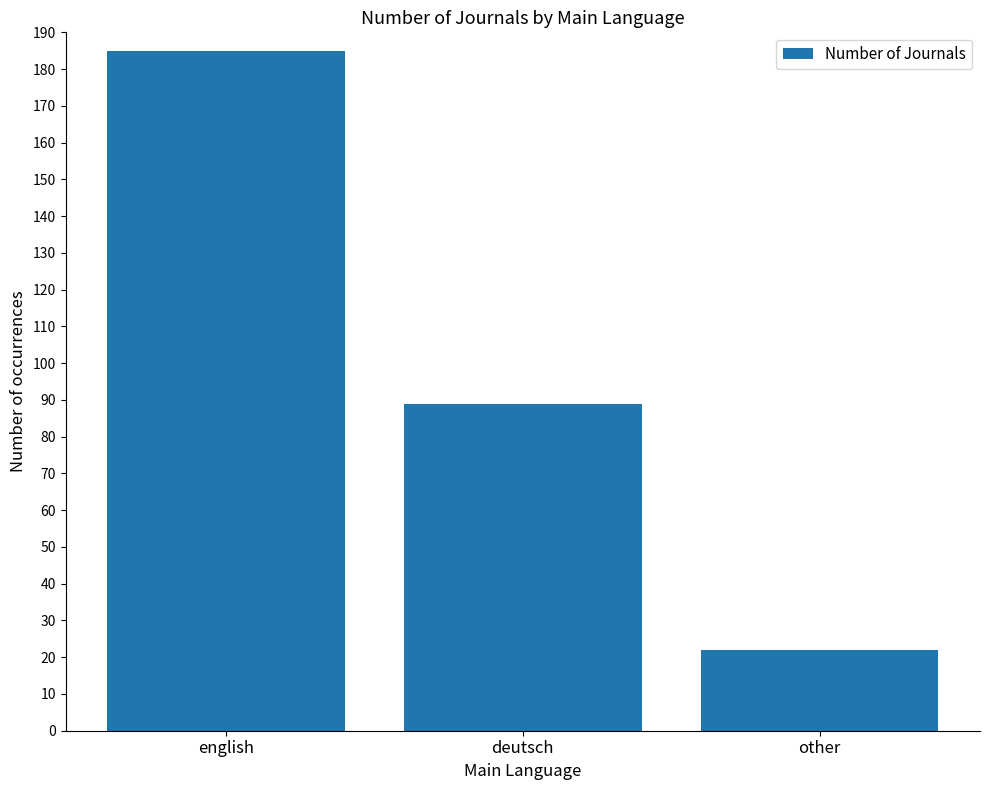

What is the sum of all values?

296